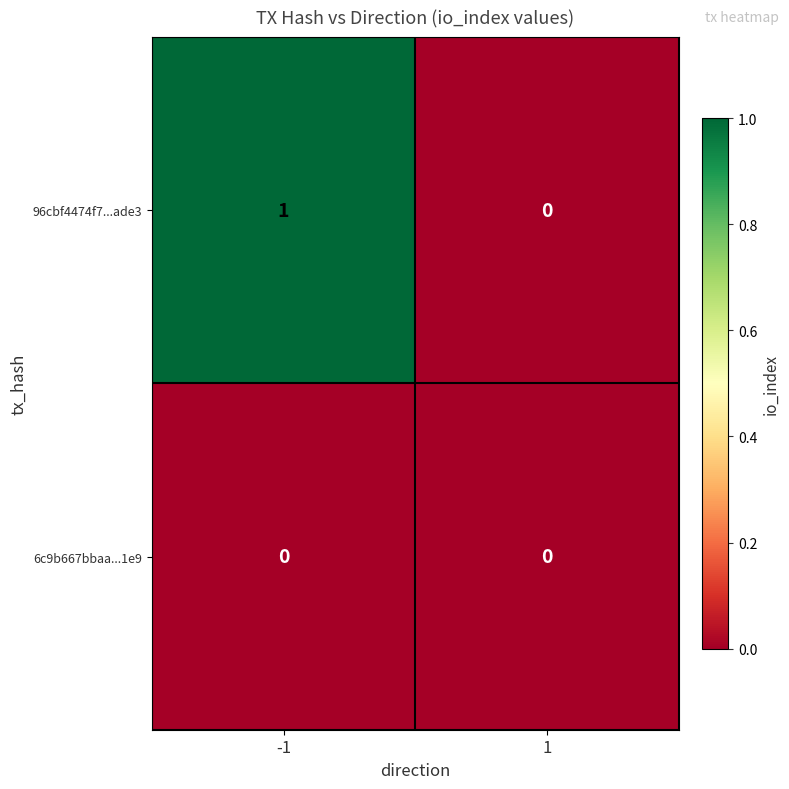

Which series changed the most between -1 and 1?

96cbf4474f7...ade3